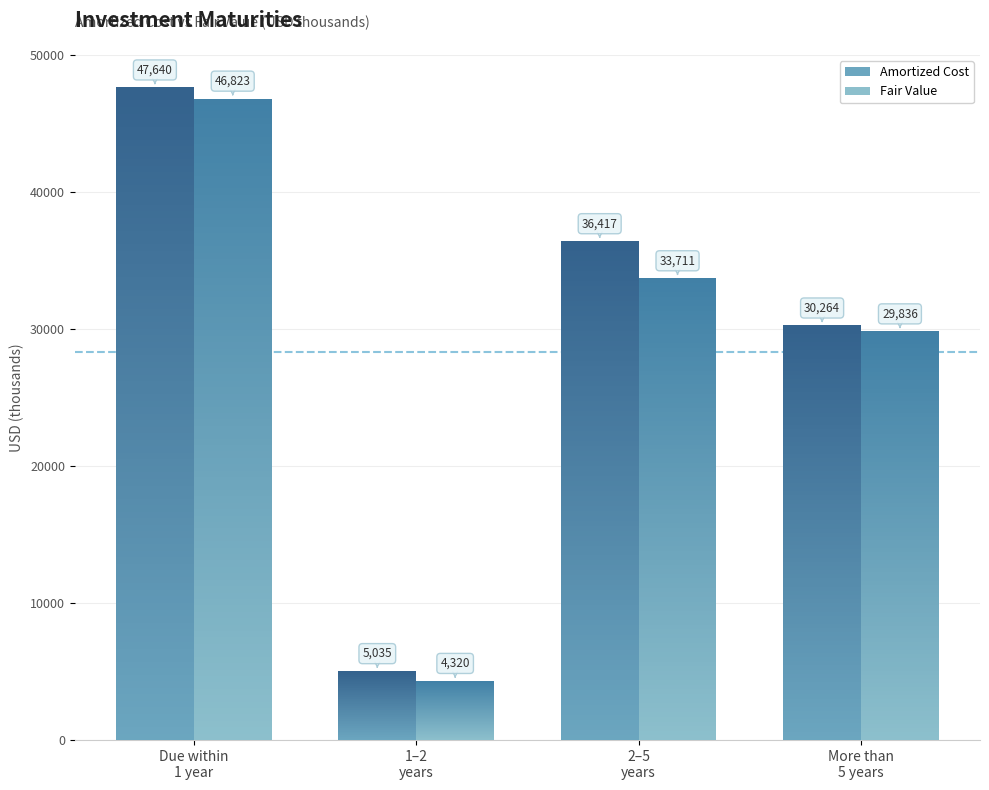

How many values in the Fair Value series are below 33711?

2